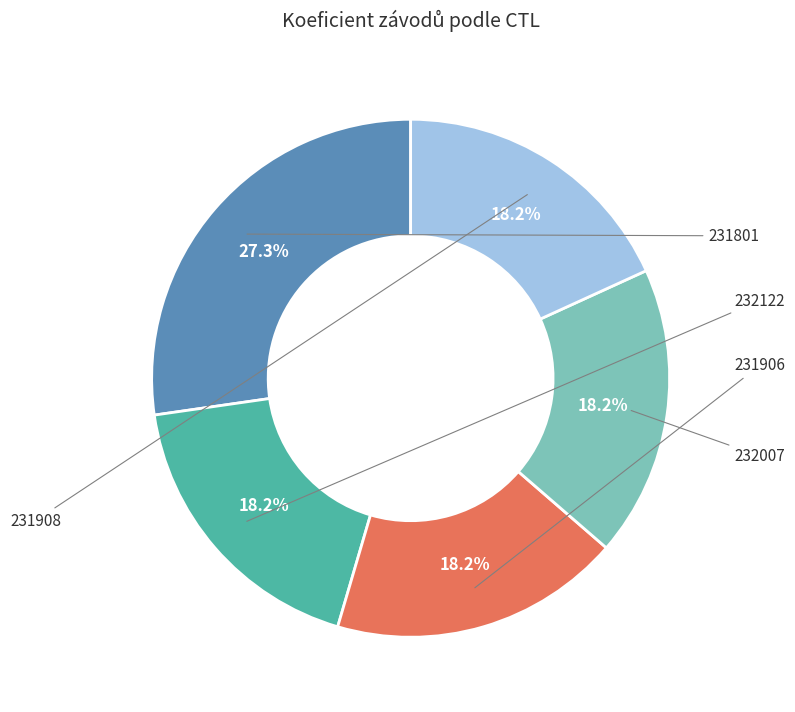

How many slices are in this pie chart?

5